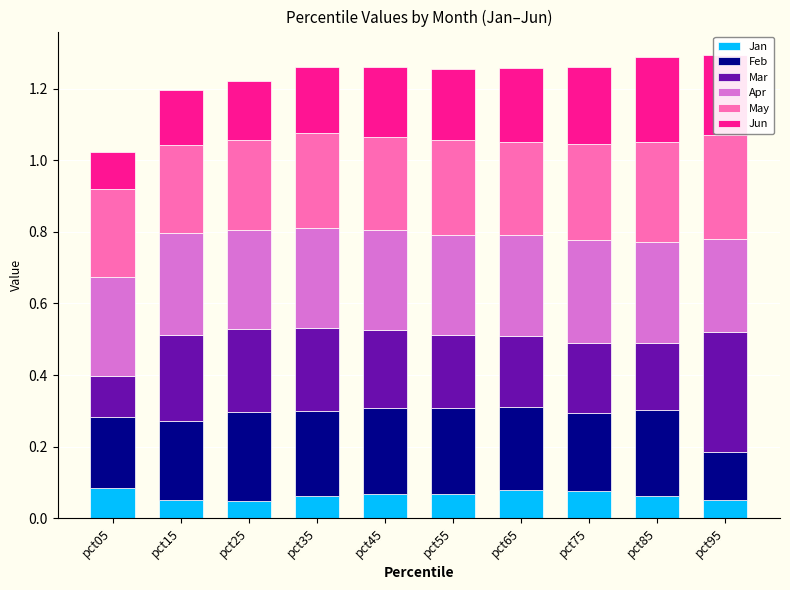

What is the total value across all series at pct55?

1.3